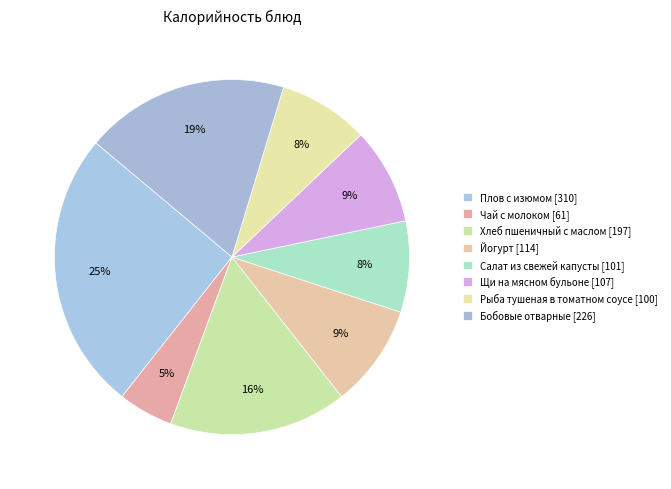

Which has a higher value, Плов с изюмом or Салат из свежей капусты?

Плов с изюмом